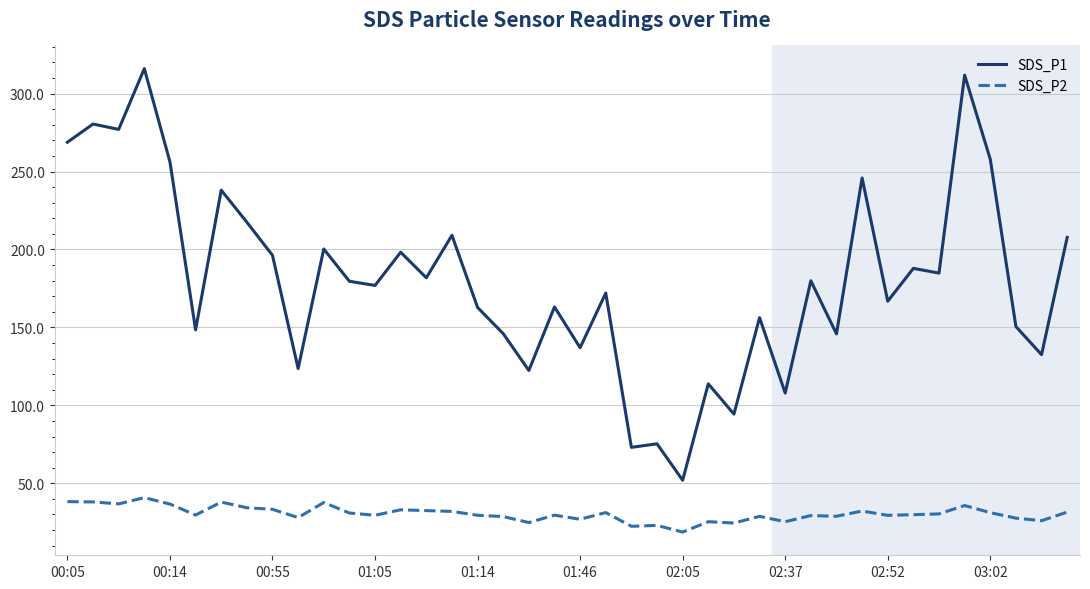

What is the difference between the maximum and minimum values in the SDS_P1 series?

264.1